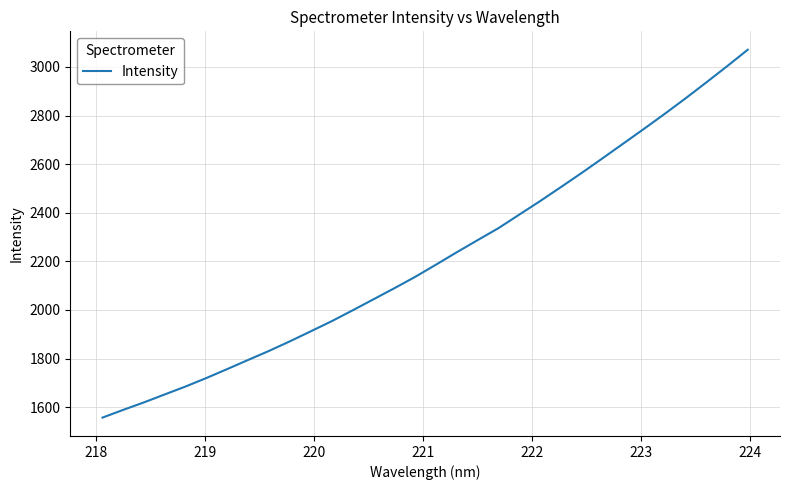

How many values are below 2185?

16